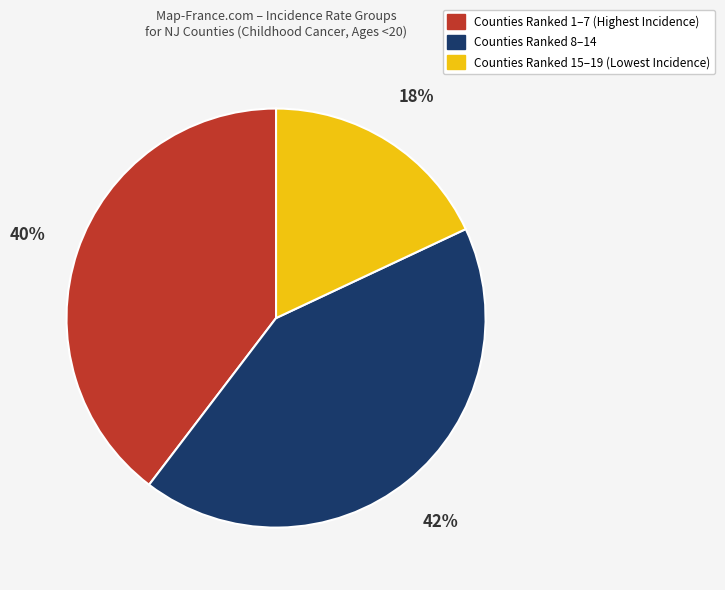

How many segments does this pie chart have?

3